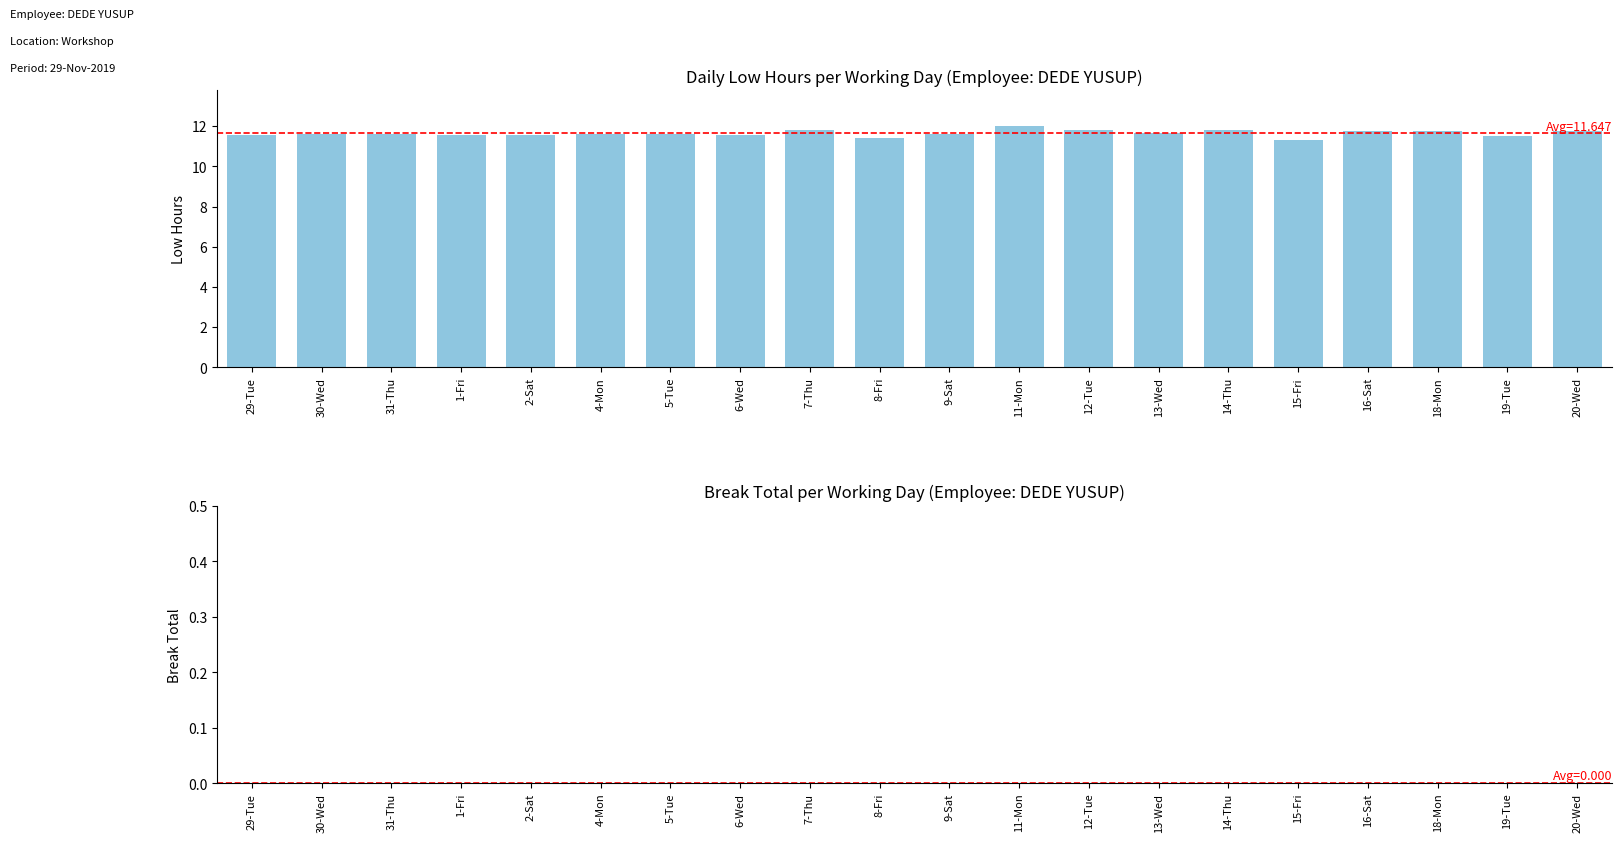

The value at 15-Fri is 11.3. True or false?

True